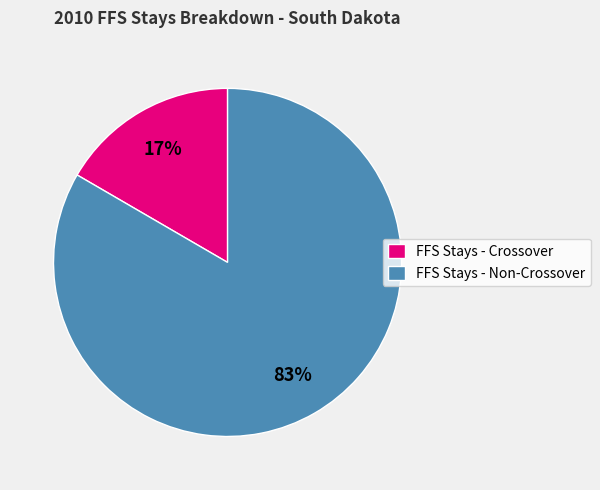

Rank the categories by value from highest to lowest.

FFS Stays - Non-Crossover, FFS Stays - Crossover